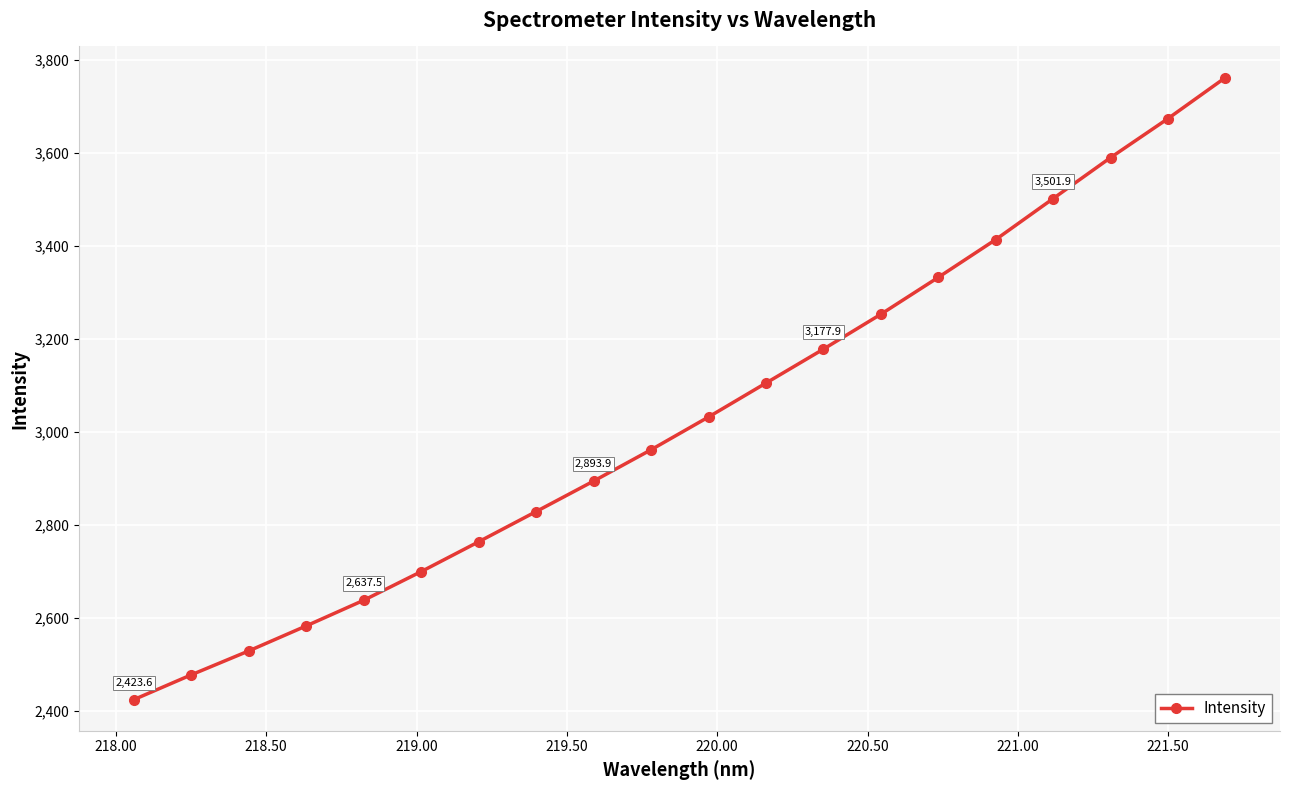

What is the difference between the second highest and second lowest values?

1197.1